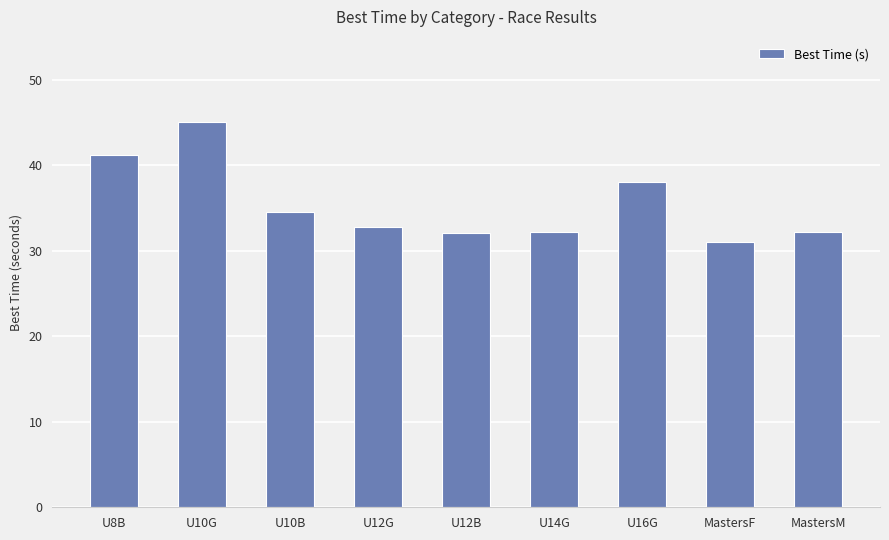

Where is the data nearest to the value 38?

U16G